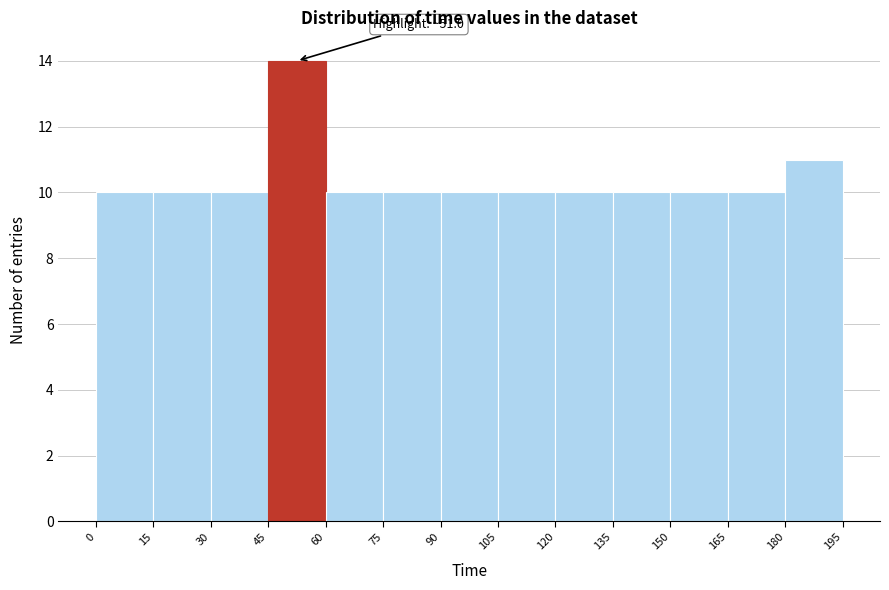

Over which range of the x-axis is the bar tallest?

45 to 60